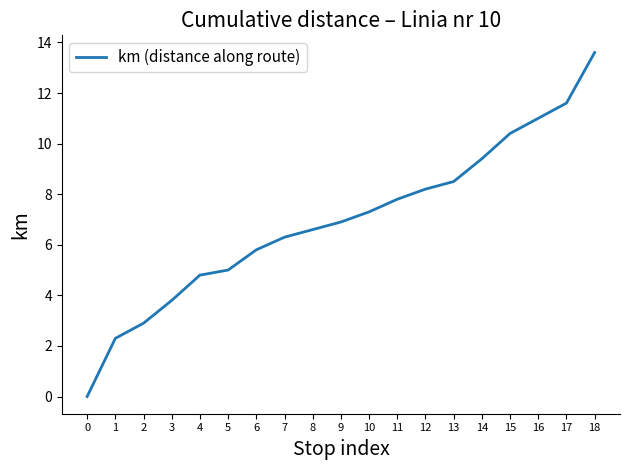

Read the value at 8.

6.6